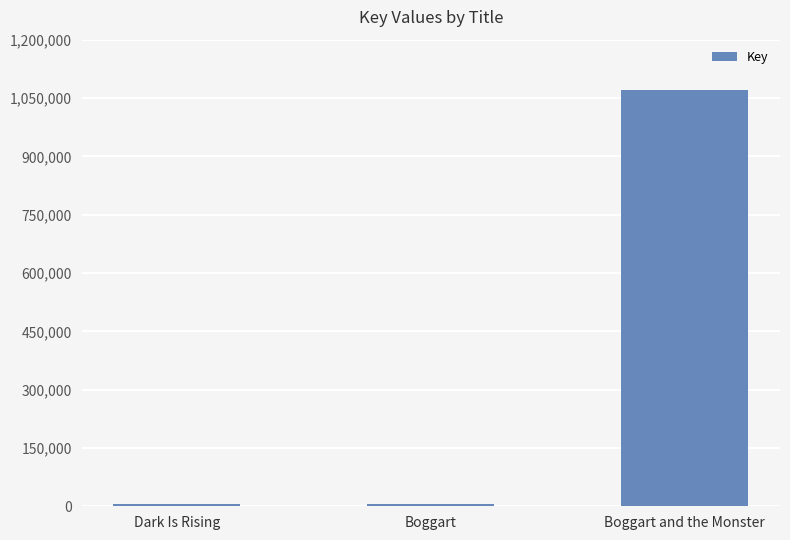

What is the label of the 2nd bar from the left?

Boggart